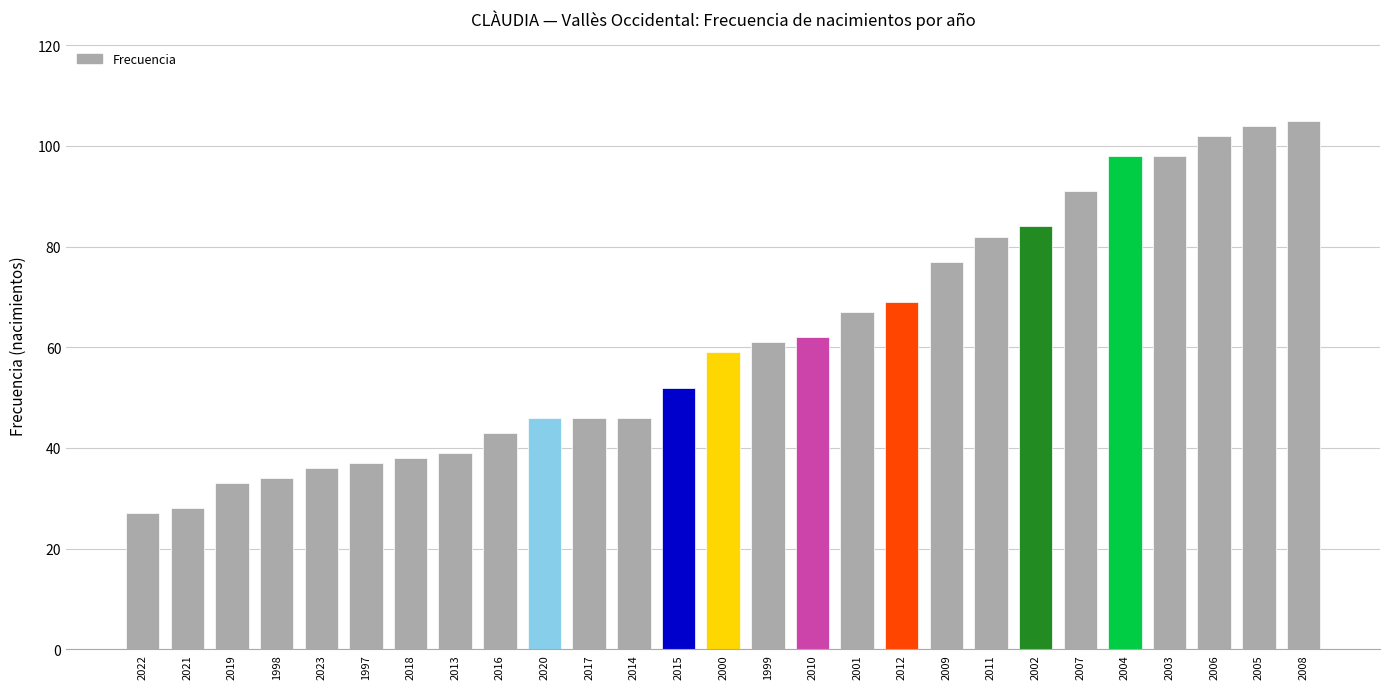

At which label is the value closest to 66?

2001